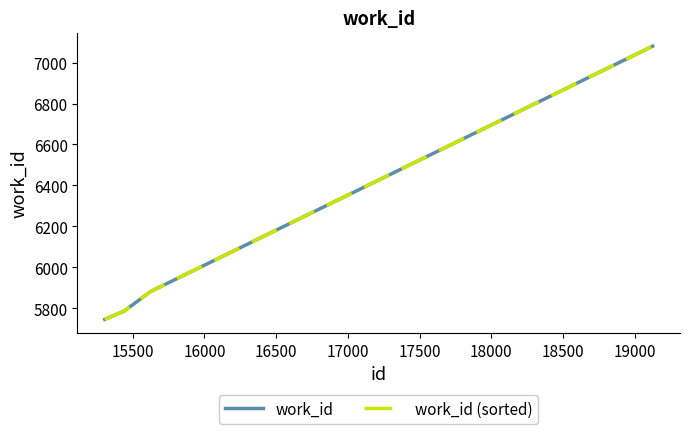

What is the maximum value shown in the chart?

7080